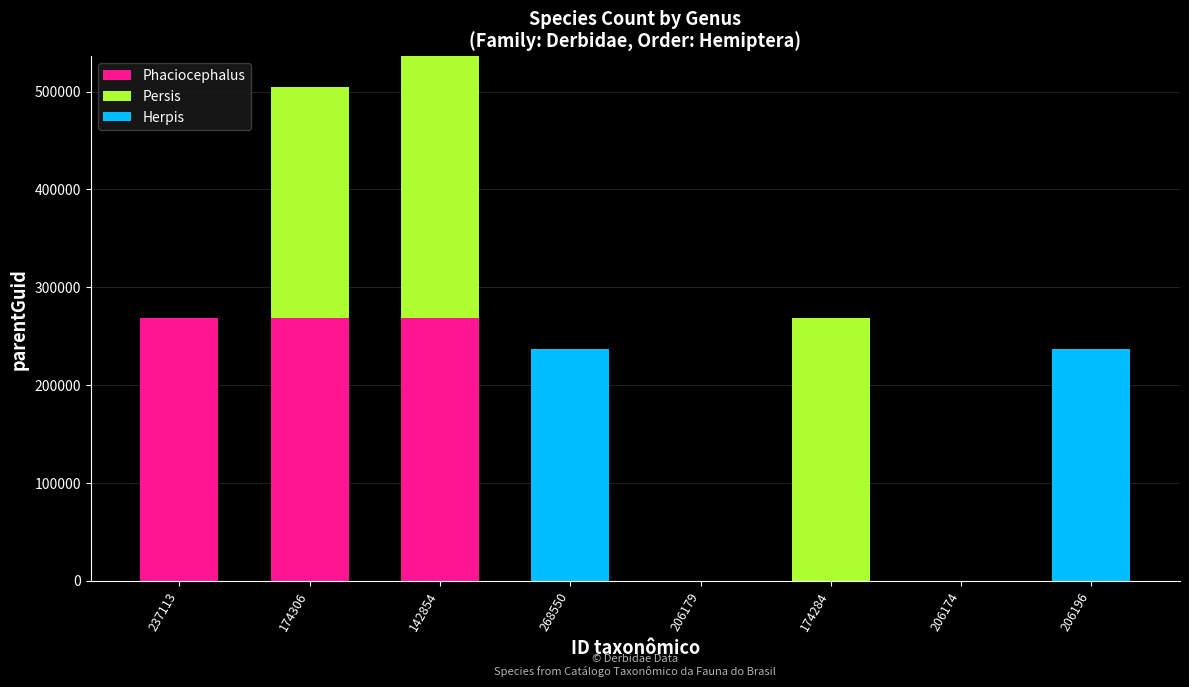

Reading left to right, list the values for the Phaciocephalus series.

237113=268153	174306=268153	142854=268153	268550=0	206179=0	174284=0	206174=0	206196=0